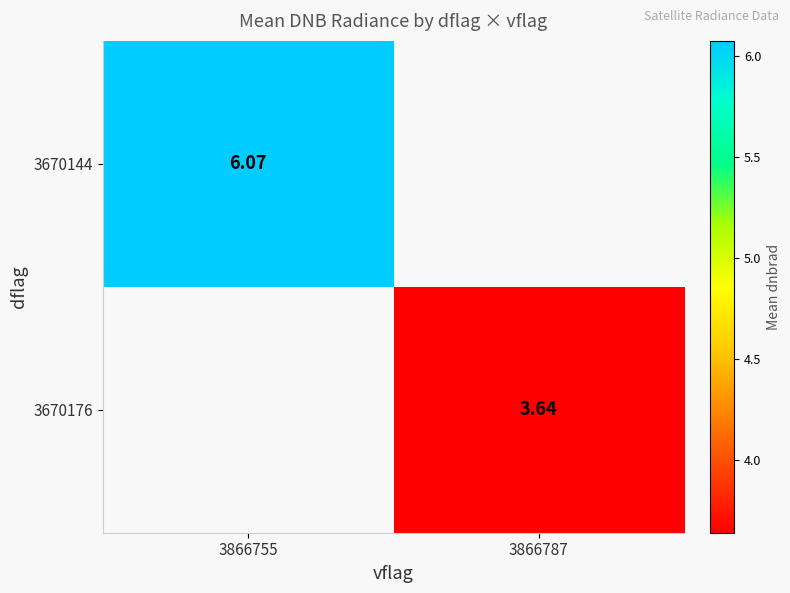

At which label does 3670144 reach its peak?

3866755